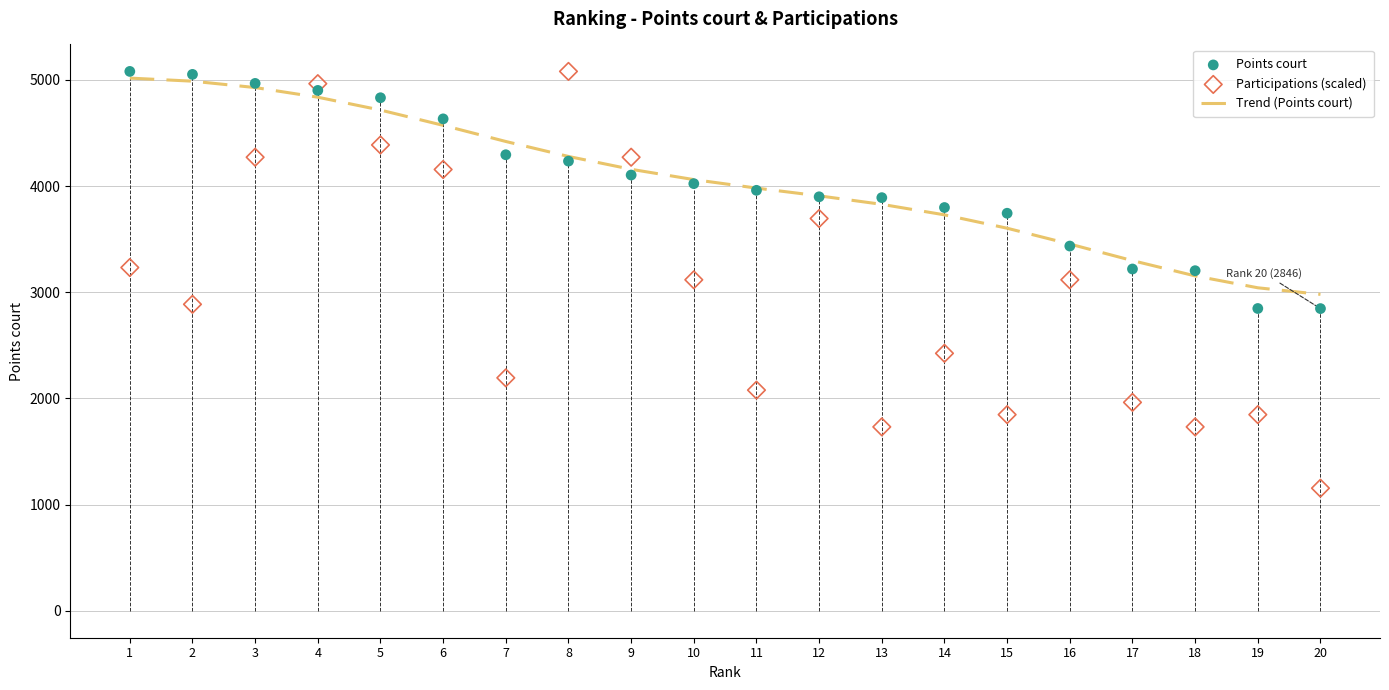

At how many categories does at least one series exceed 4529?

7